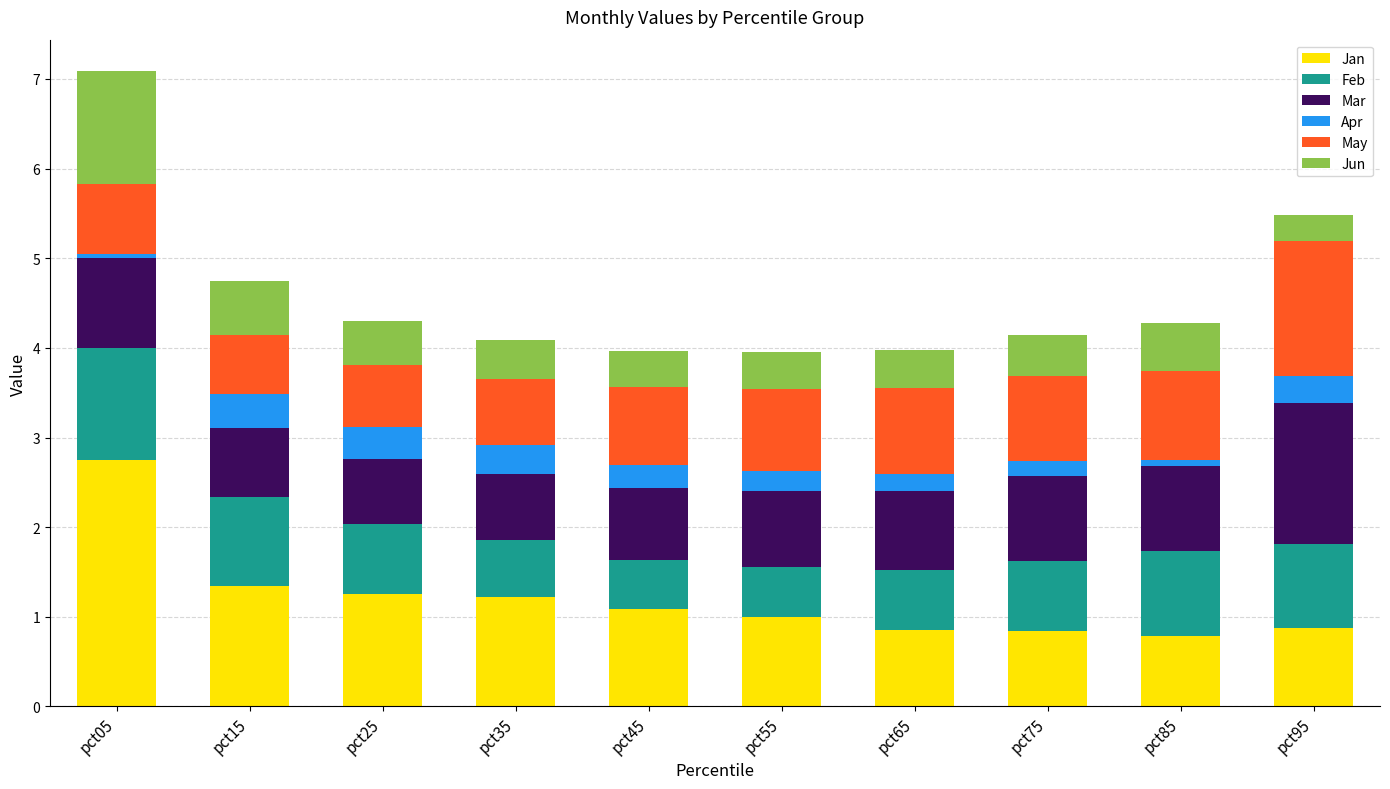

What is the maximum value for Jan?

2.8